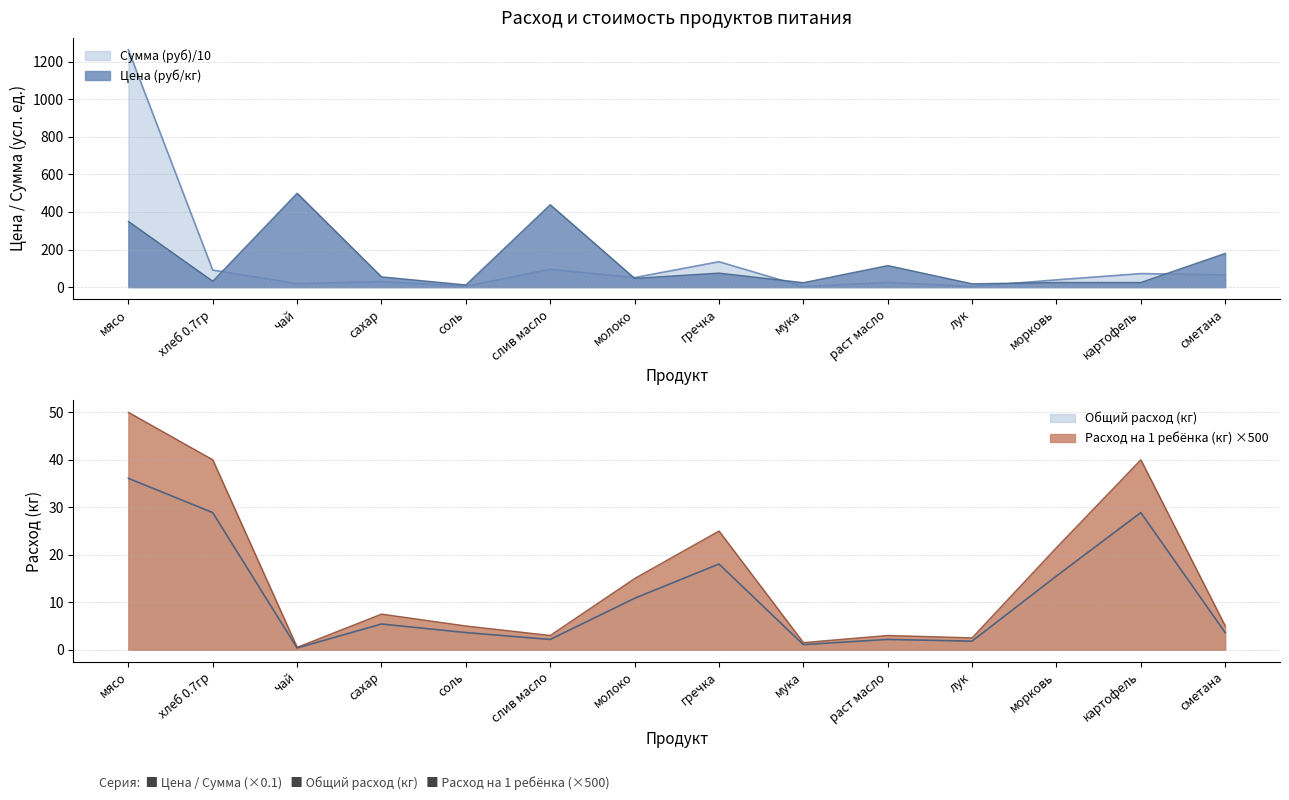

Between чай and лук, which is larger?

чай